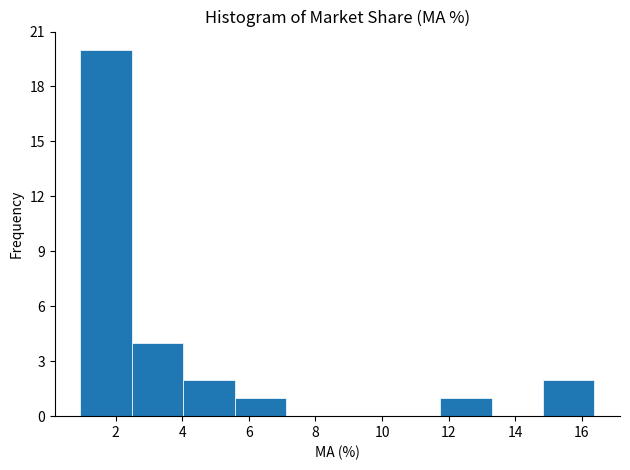

How tall is the bar that spans 14.8 to 16.4 on the x-axis? Neither the bar edges nor the heights are printed on the chart, so give them approximately, as read against the axes.

2